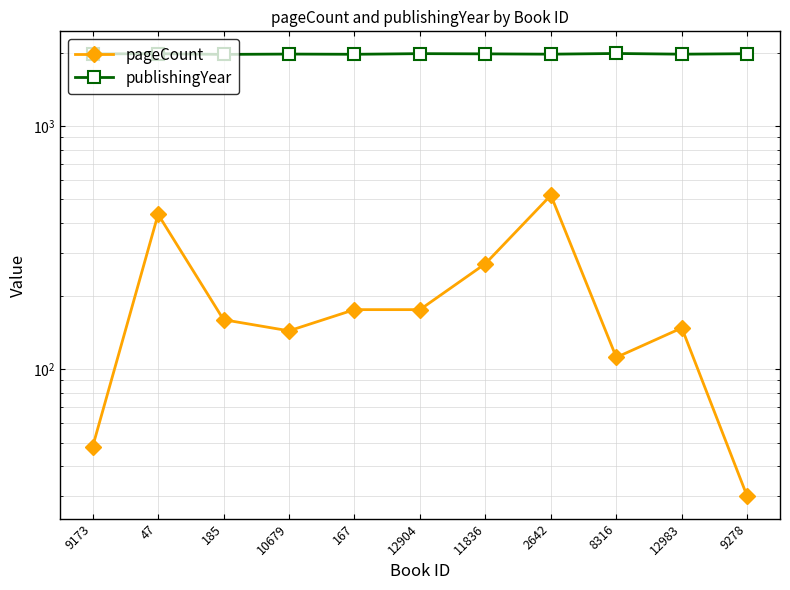

Rank the categories by pageCount value from lowest to highest.

9278, 9173, 8316, 10679, 12983, 185, 167, 12904, 11836, 47, 2642